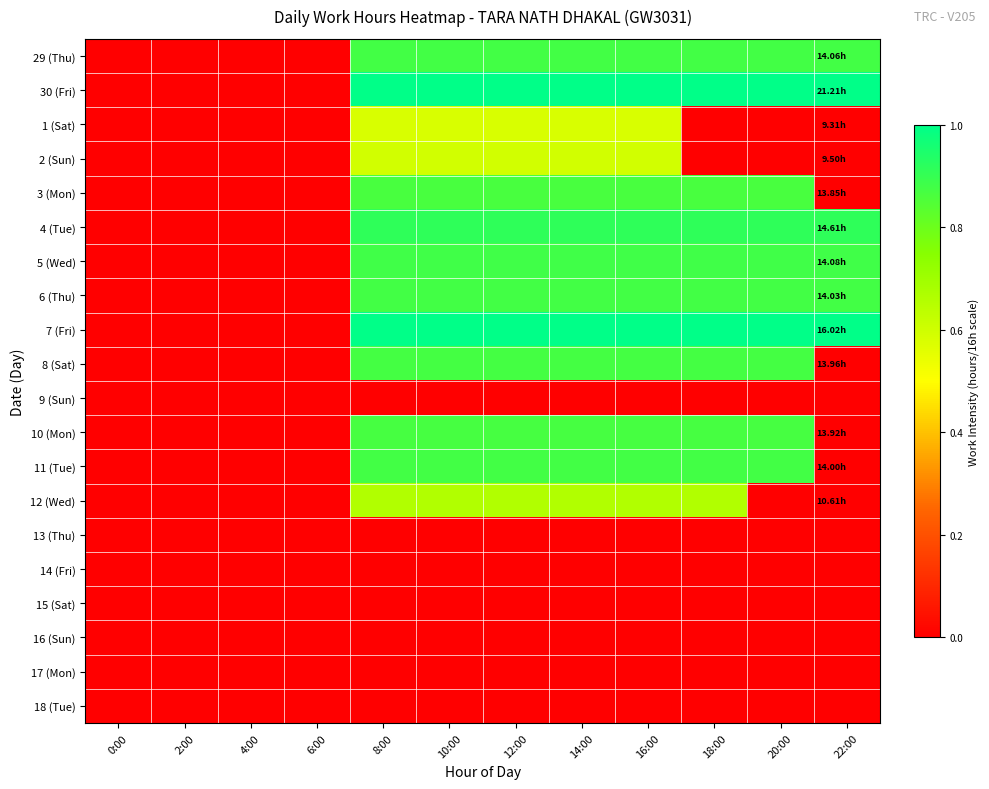

At how many categories does at least one series exceed 0?

8